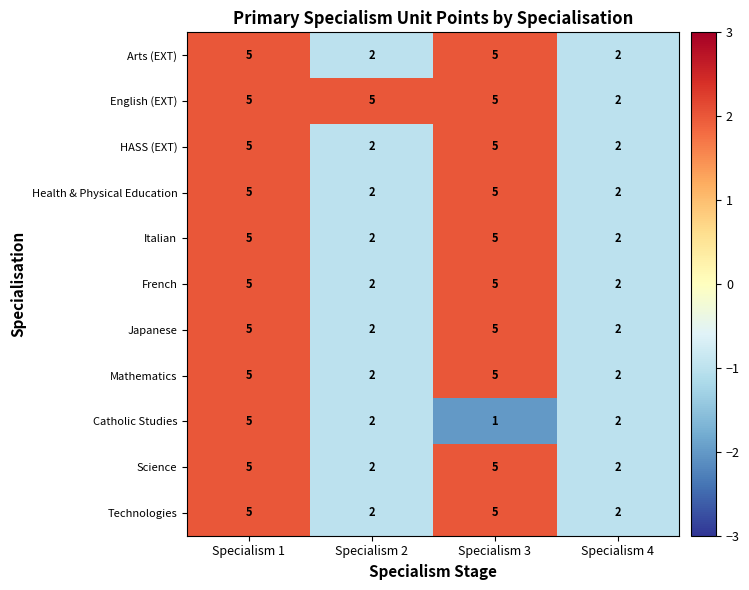

How many distinct data groups are displayed?

11